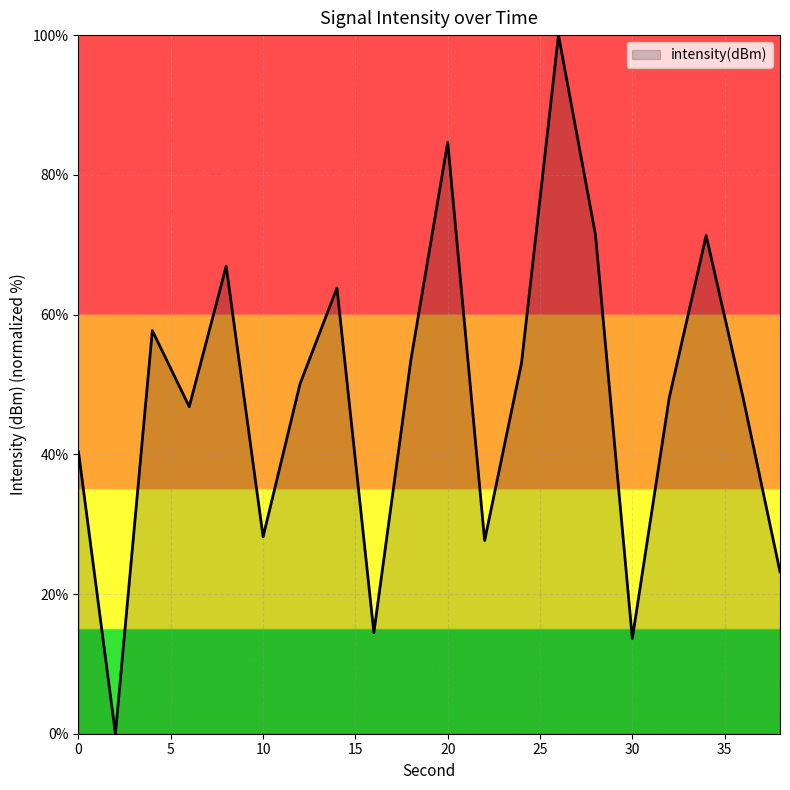

What is the maximum value shown in the chart?

100.0